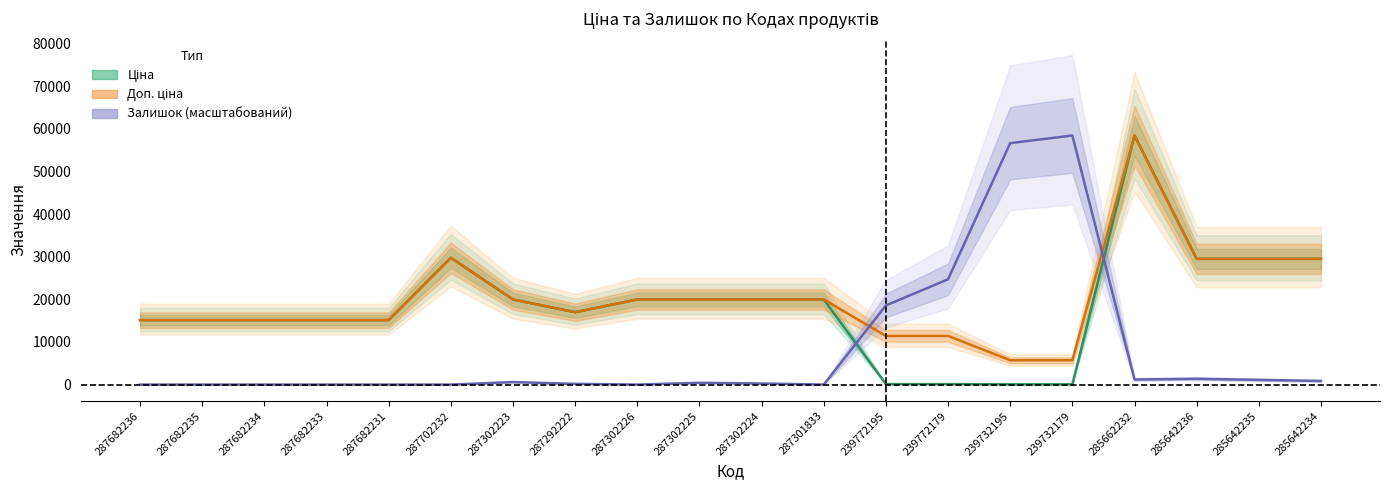

Which has a higher value, 285662232 or 287302224?

285662232